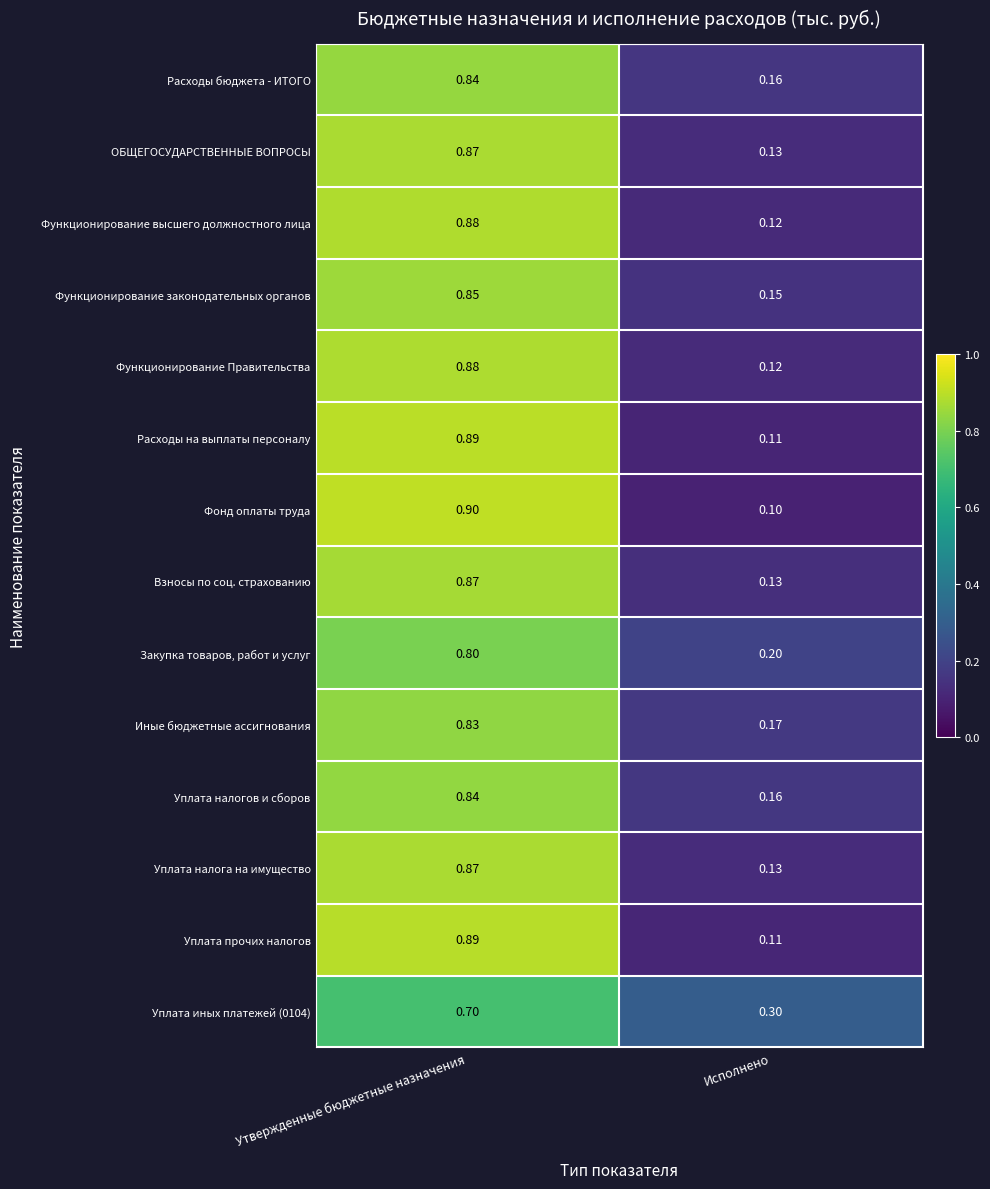

Which label corresponds to the smallest value in the chart?

Исполнено